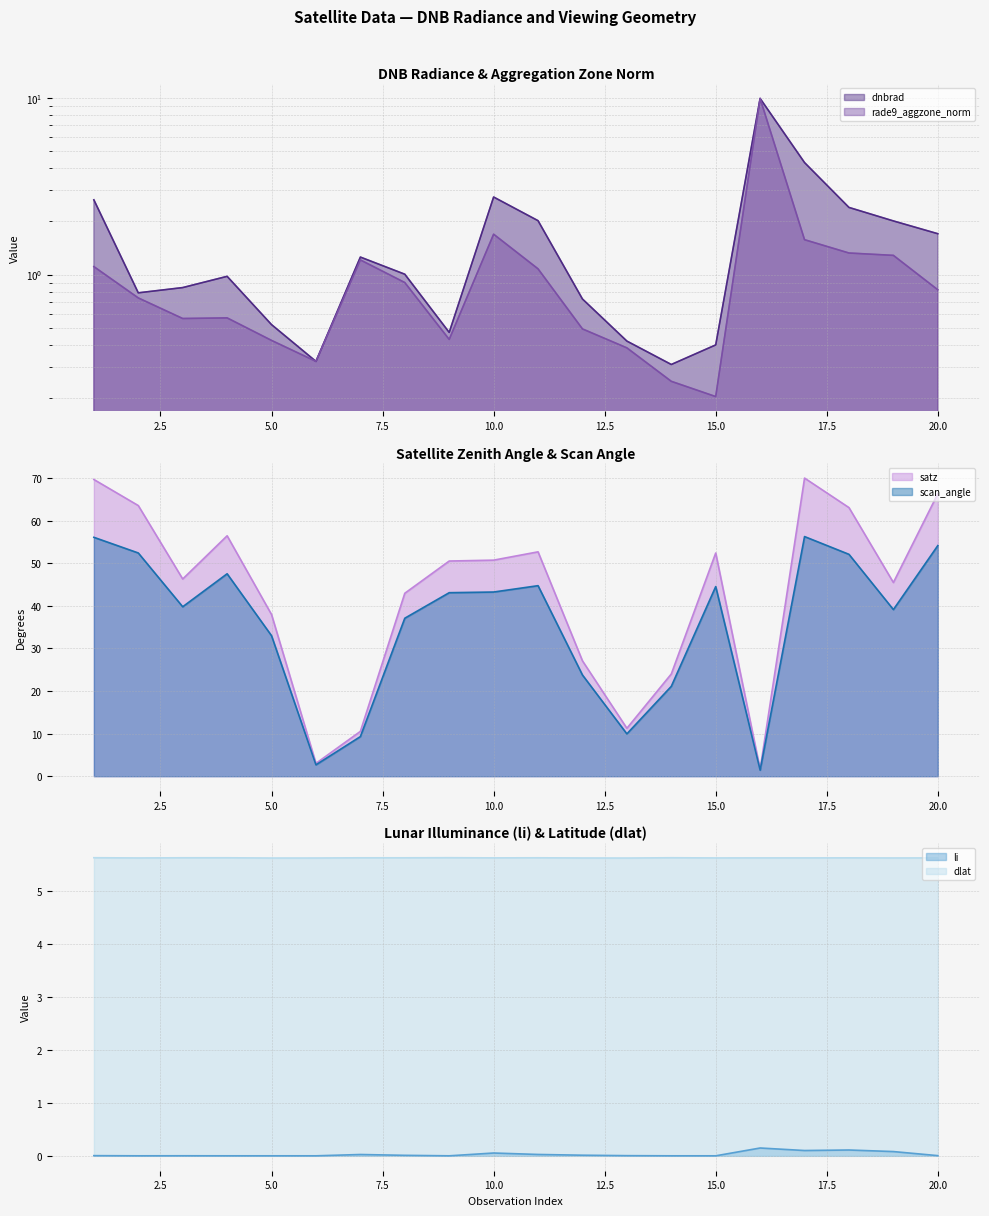

At which category does li reach its first local peak?

3